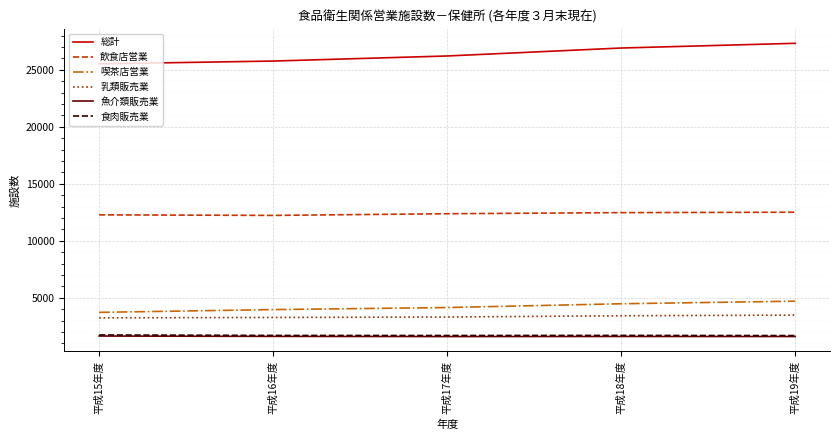

What is the difference between the highest and lowest values at 平成15年度?

23865